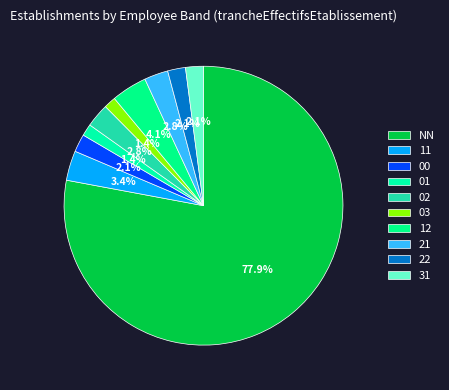

Which has a higher value, 22 or NN?

NN